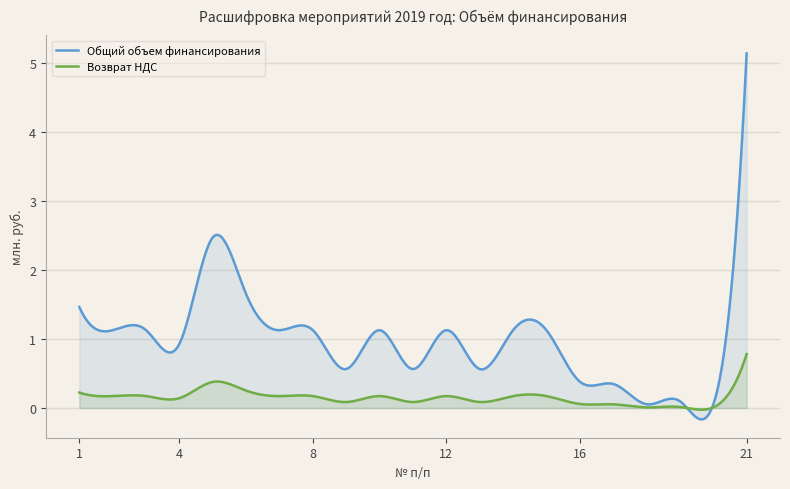

What value does the Общий объем финансирования series have at 20?

0.1